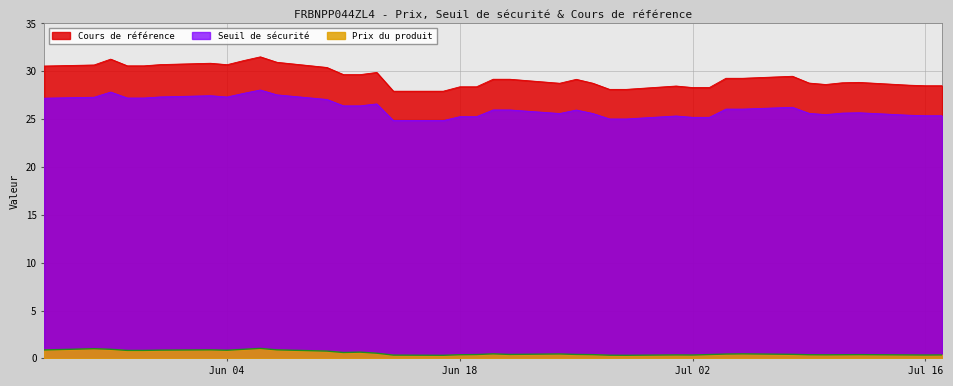

What is the greatest value displayed?

31.5